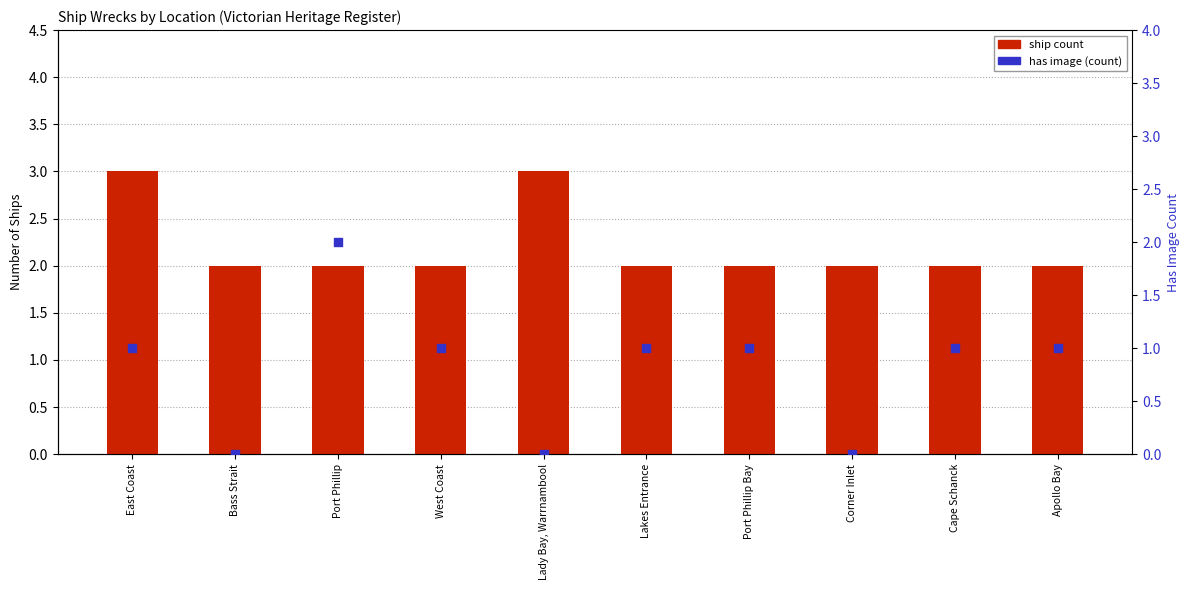

At how many categories does at least one series exceed 0?

10